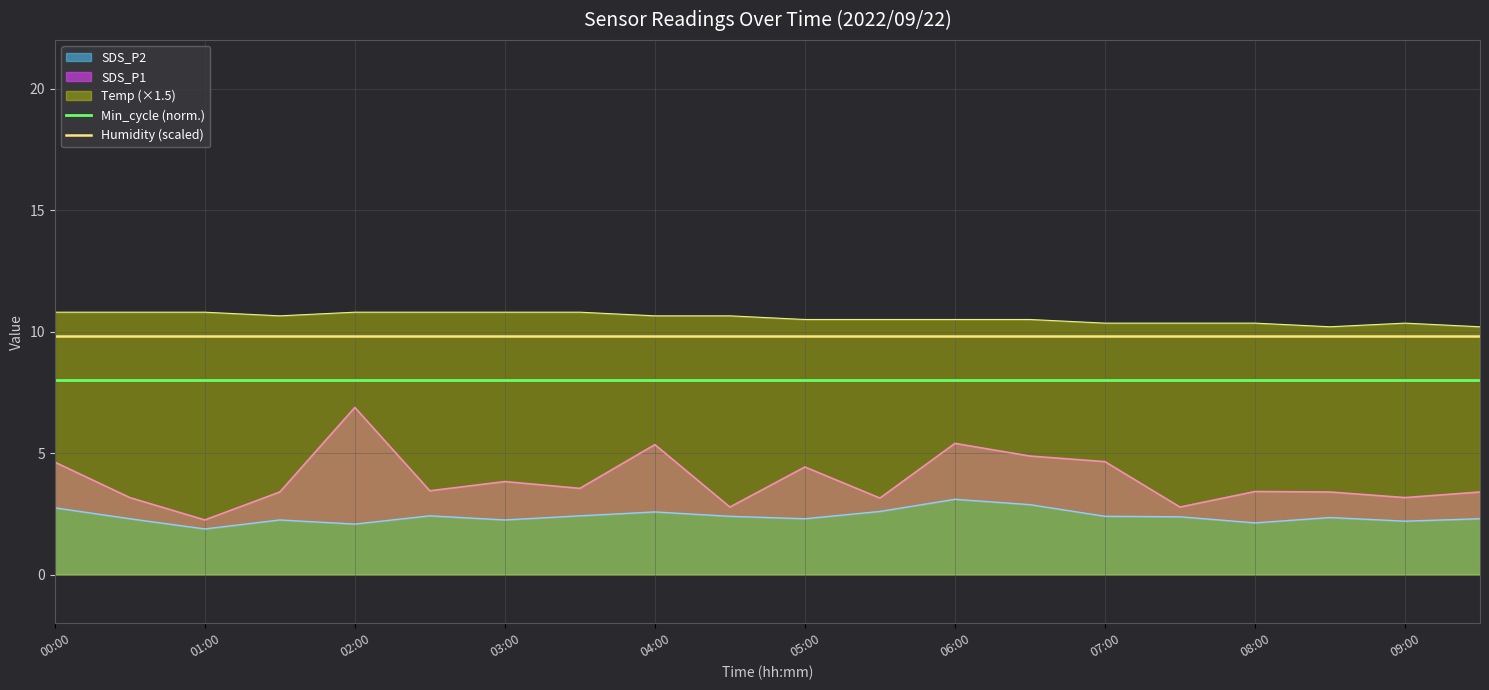

Reading left to right, list all the values displayed in this chart.

Min_cycle (norm.): 8.0	8.0	8.0	8.0	8.0	8.0	8.0	8.0	8.0	8.0	8.0	8.0	8.0	8.0	8.0	8.0	8.0	8.0	8.0	8.0
Humidity (scaled): 9.8	9.8	9.8	9.8	9.8	9.8	9.8	9.8	9.8	9.8	9.8	9.8	9.8	9.8	9.8	9.8	9.8	9.8	9.8	9.8